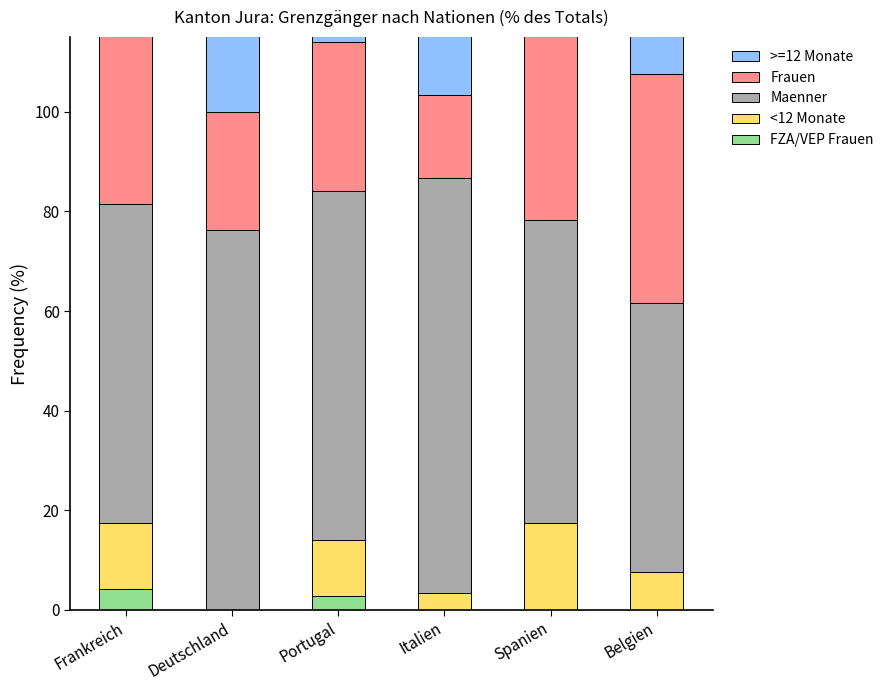

The FZA/VEP Frauen series shows 0.0 at Spanien. True or false?

True